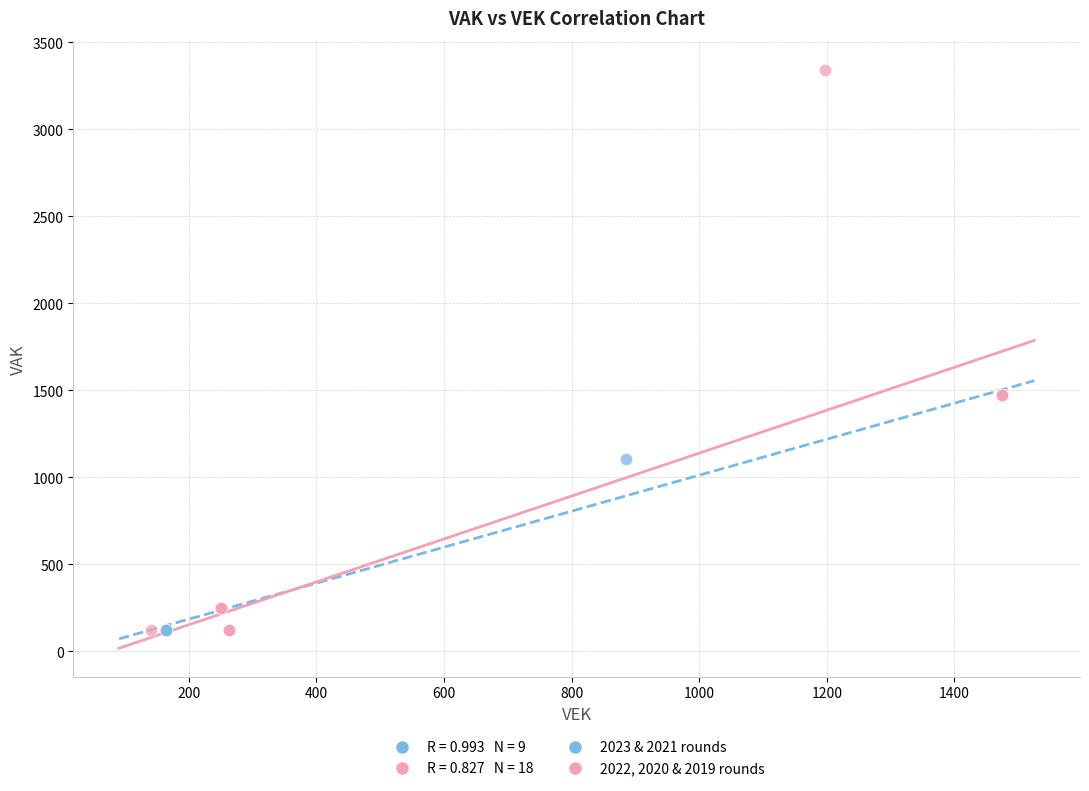

Which series has the widest spread of Y values?

2022, 2020 & 2019 rounds